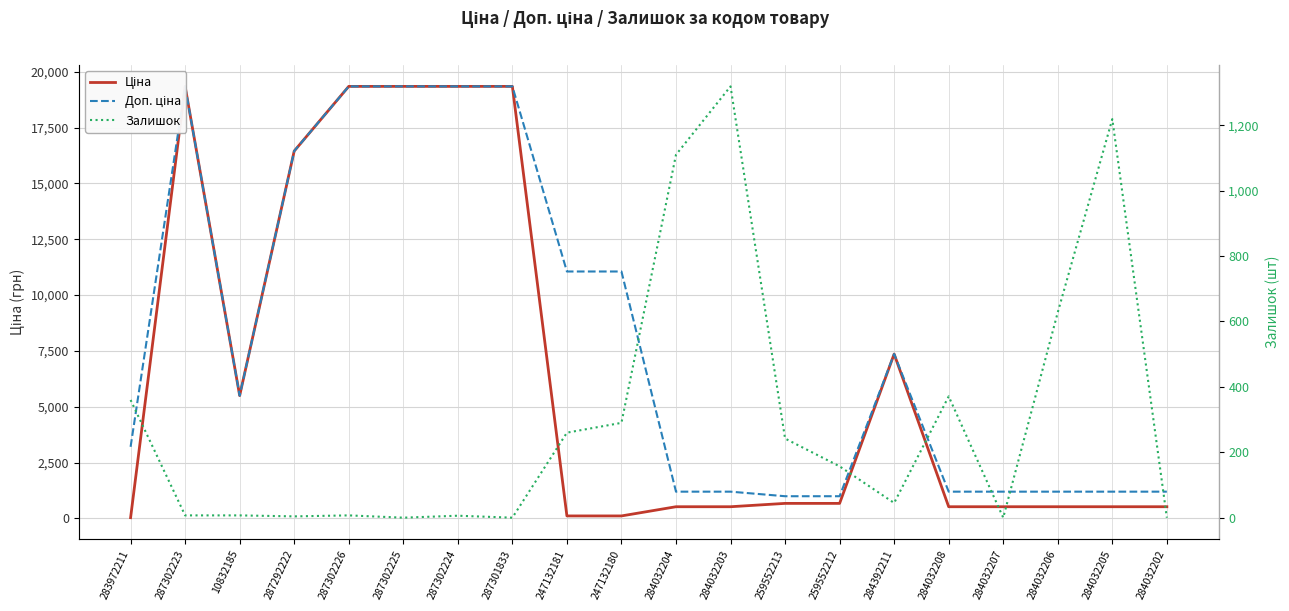

List the series in order of their peak value, highest first.

Ціна, Доп. ціна, Залишок